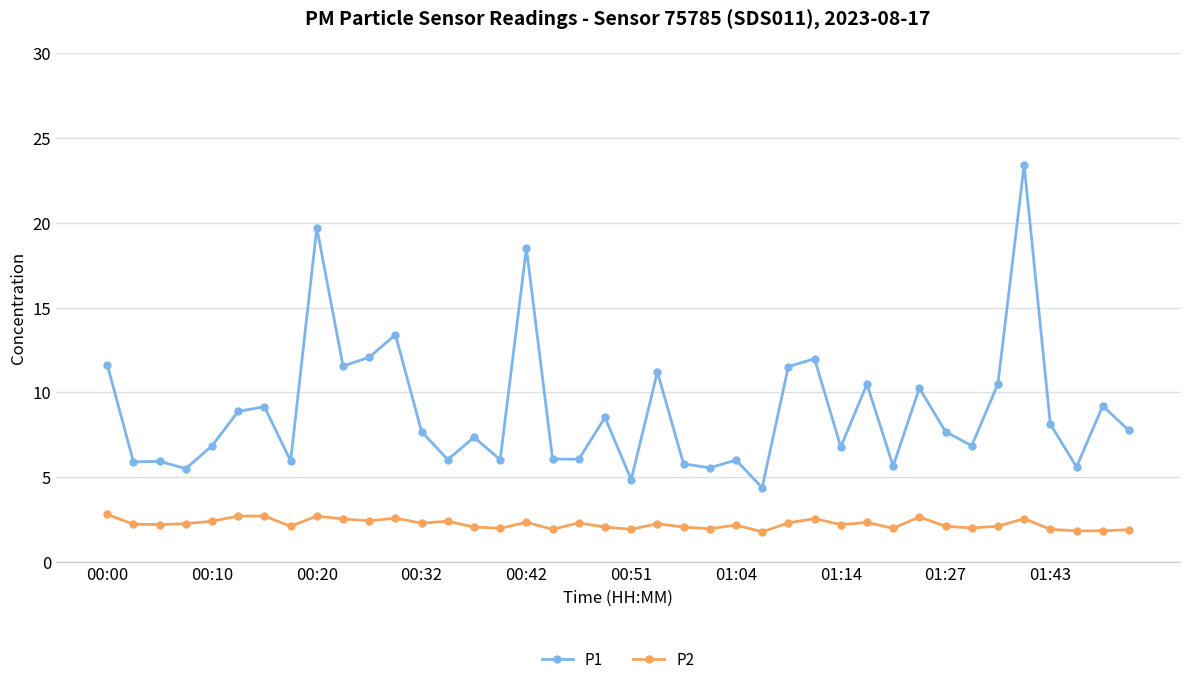

True or false: P2 has more than 1 interior local peaks.

True